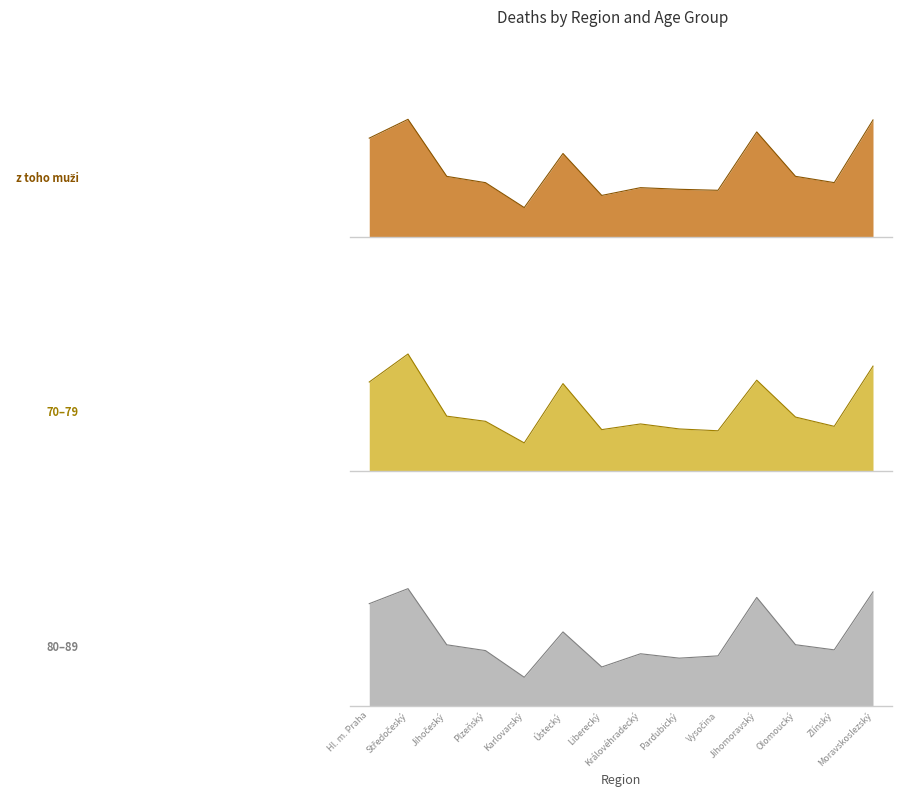

How many data points does each series have?

14